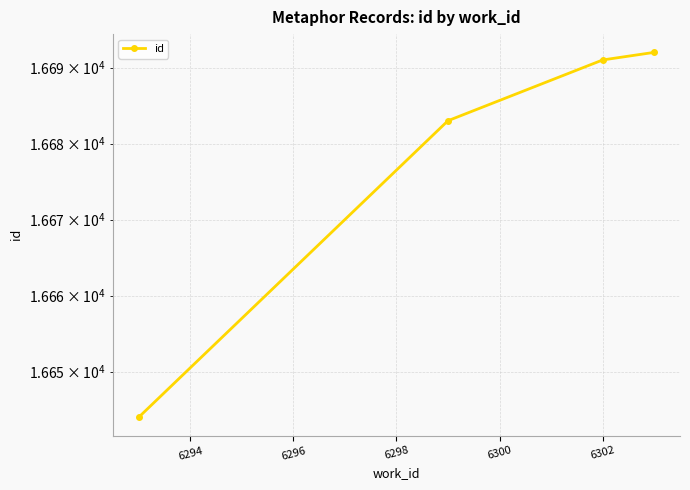

Between 6296 and 6292, which is larger?

6296